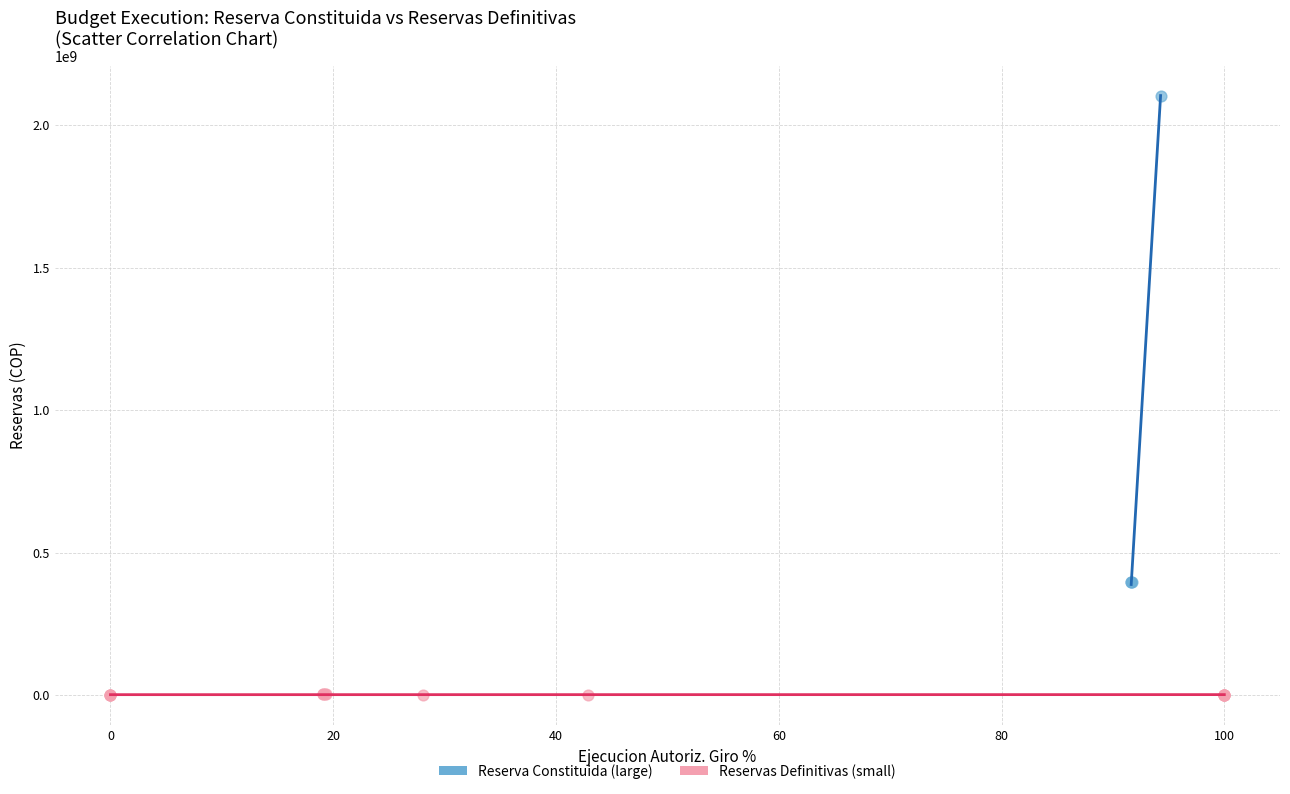

Which series has the widest spread of Y values?

Reserva Constituida (large)